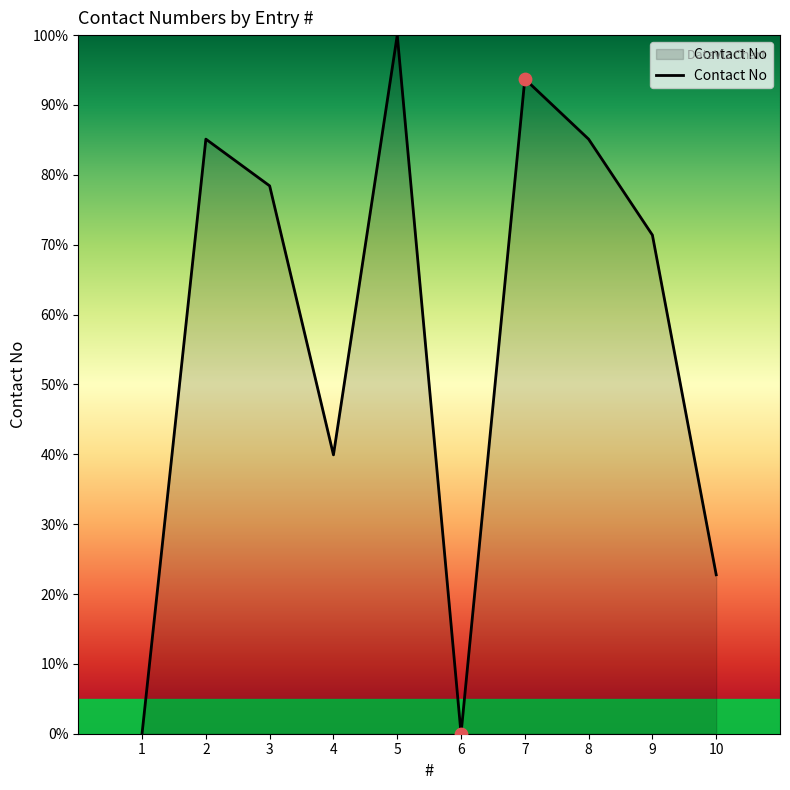

Between 9 and 2, which is larger?

2